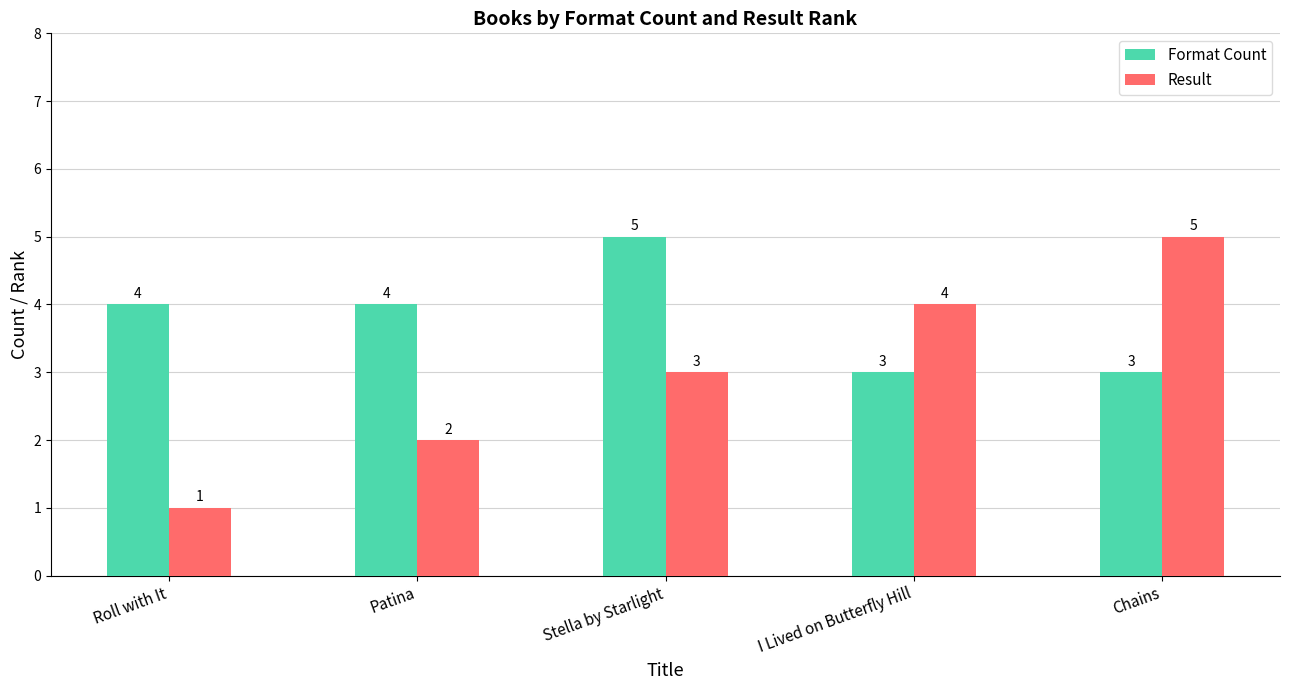

What is the spread (max minus min) of values at Stella by Starlight?

2